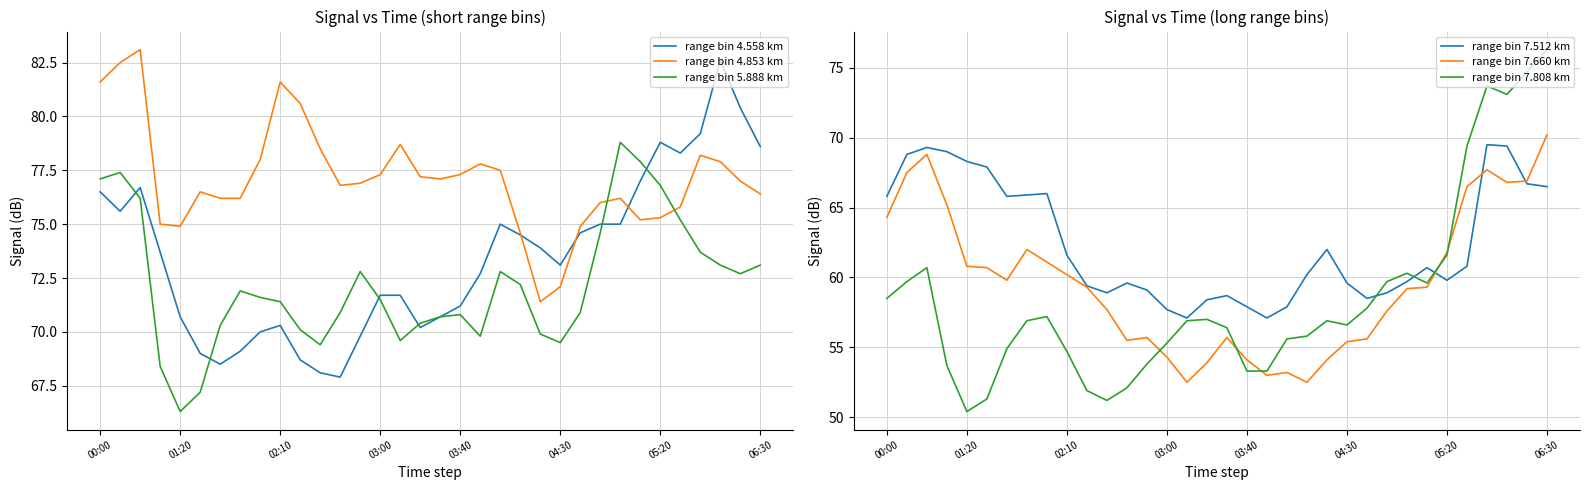

The range bin 7.808 km series shows 19.3 at 04:30. True or false?

False